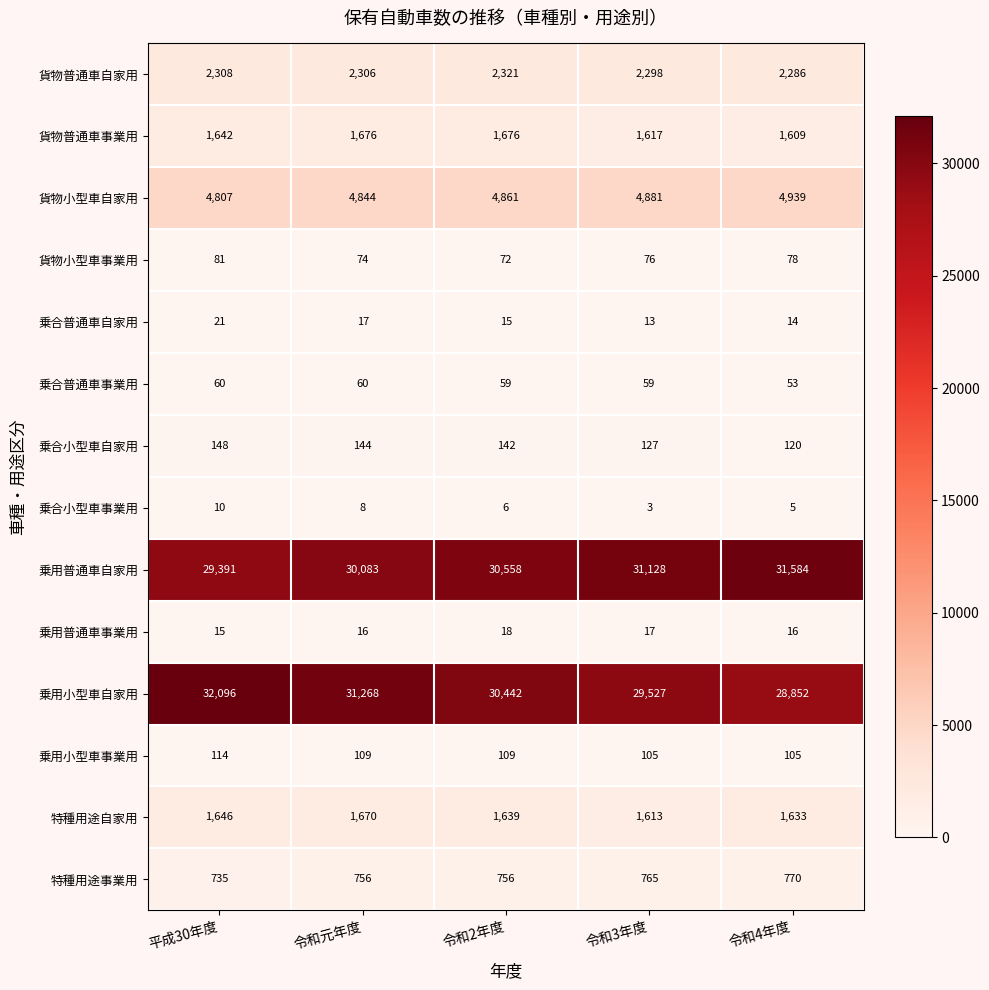

What is the difference between the maximum and minimum values in the 貨物普通車自家用 series?

35